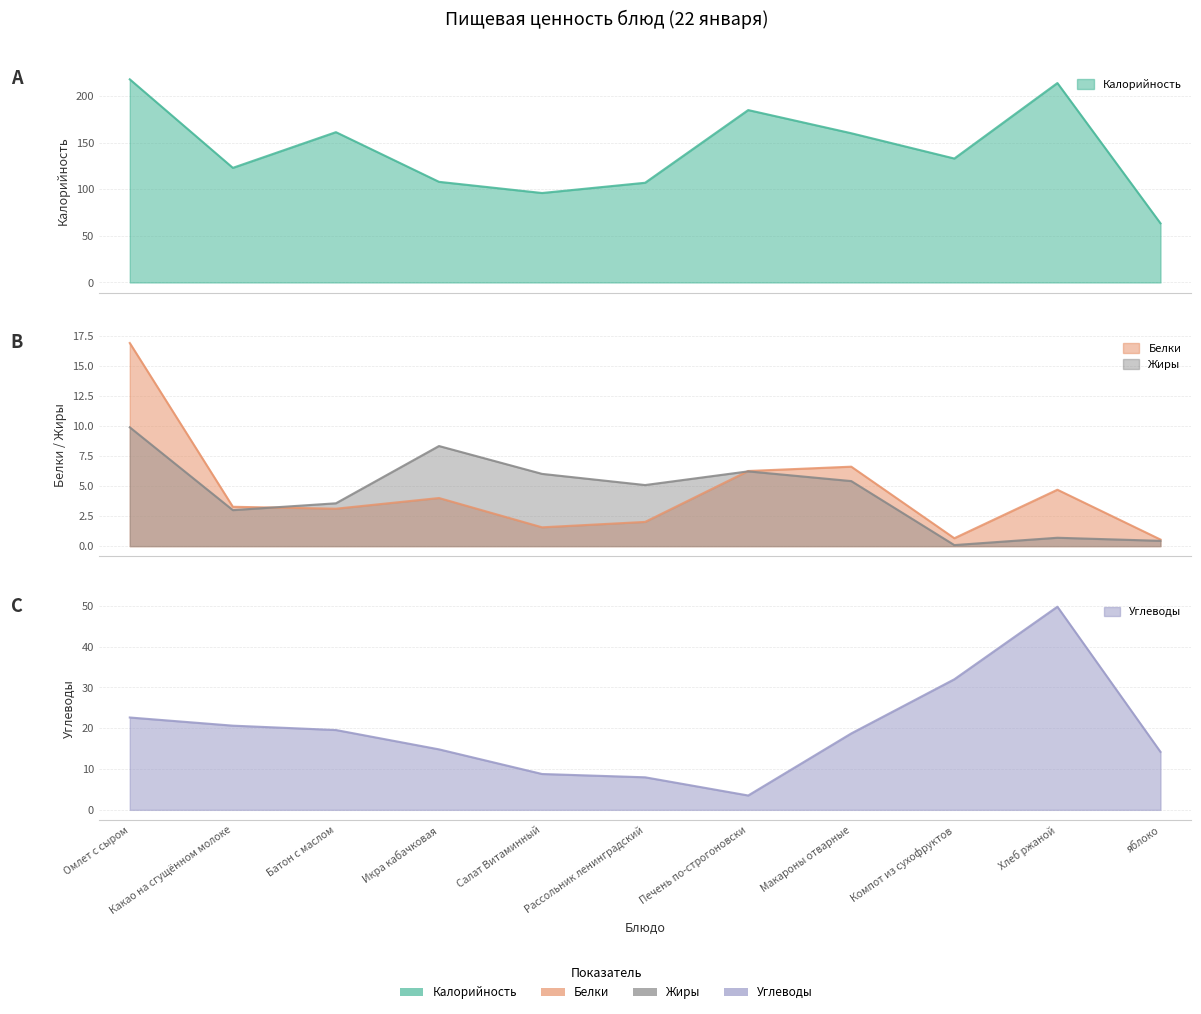

What is the sum of the Жиры values at Салат Витаминный and Какао на сгущённом молоке?

9.0